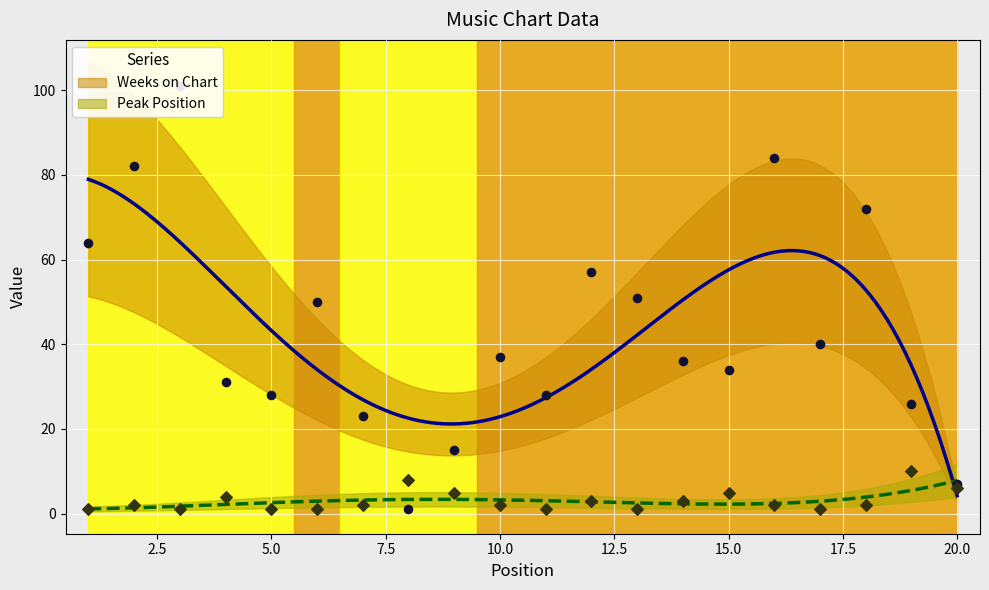

What is the total value across all series at 2?

84